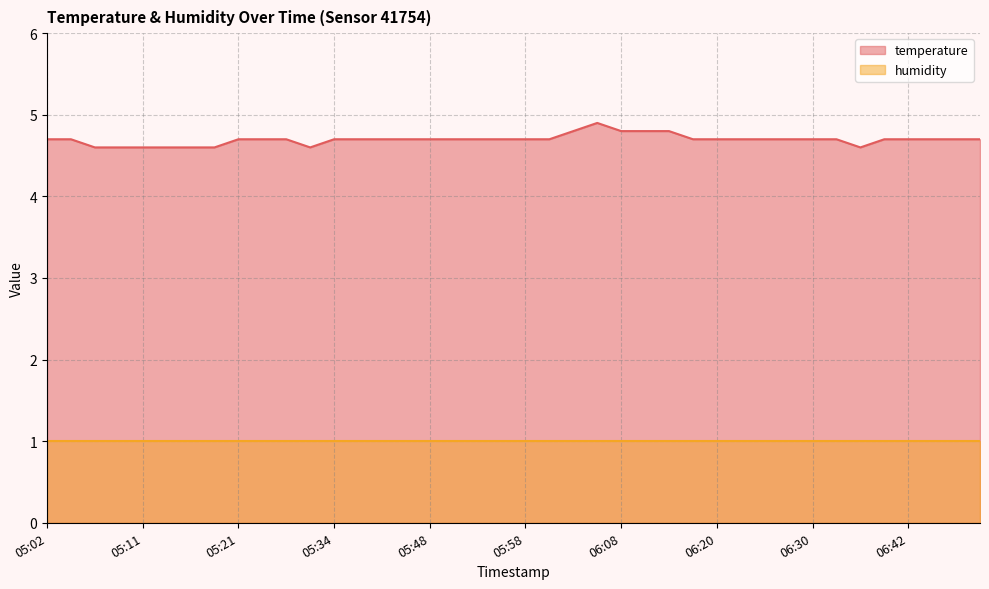

Does the chart display data point markers on the line(s)?

No